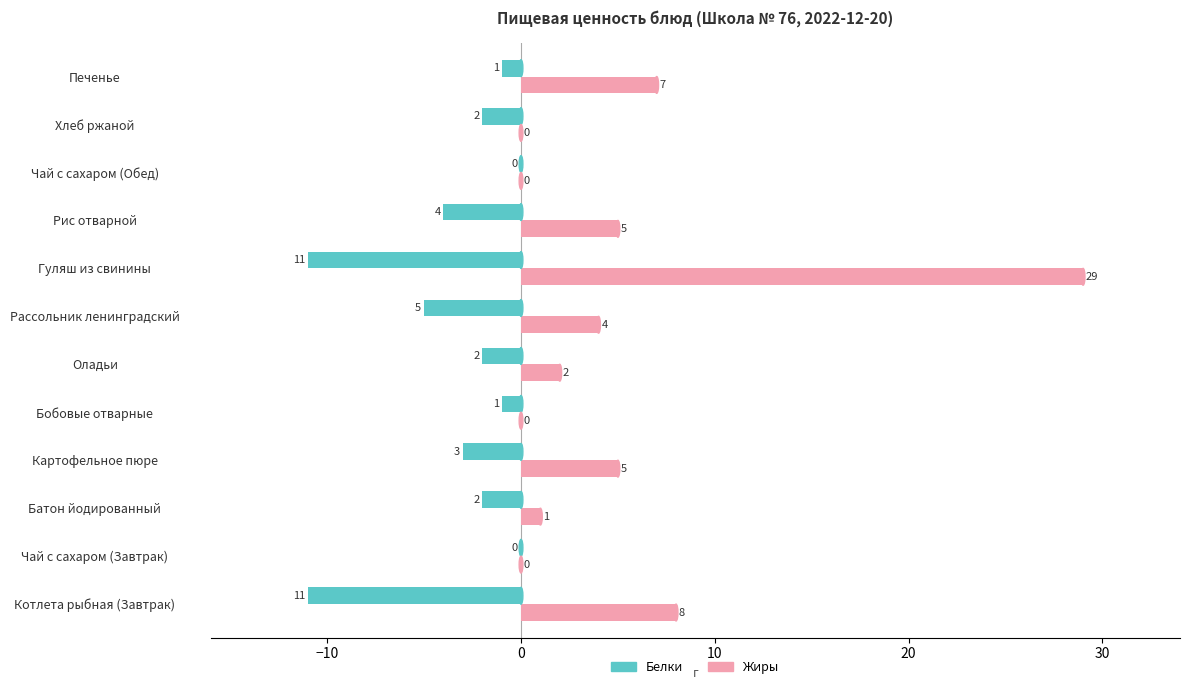

Count the number of data series in this chart.

2